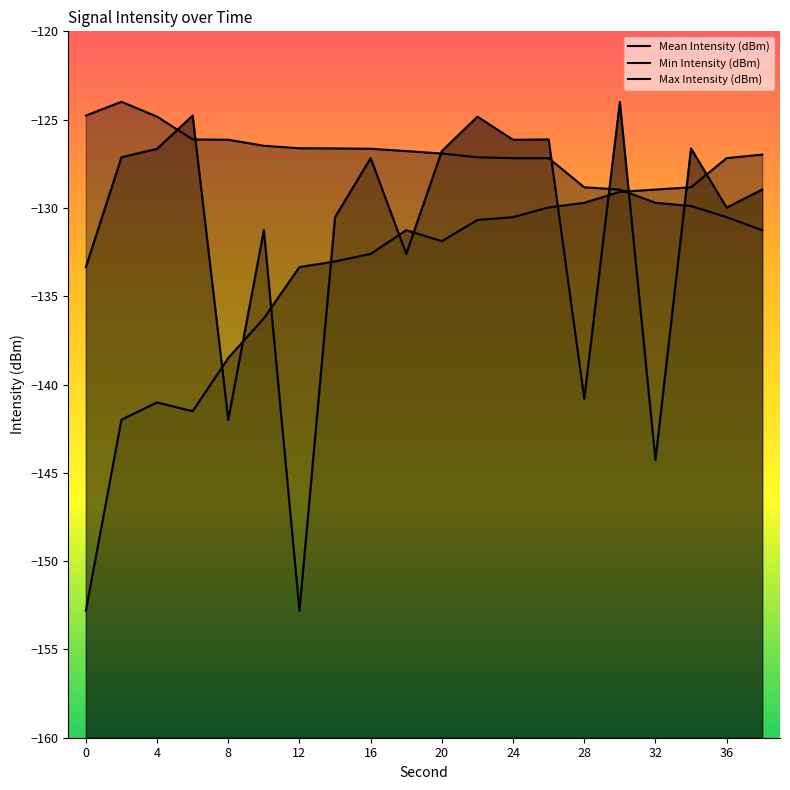

How many values in the Min Intensity (dBm) series exceed -131?

9